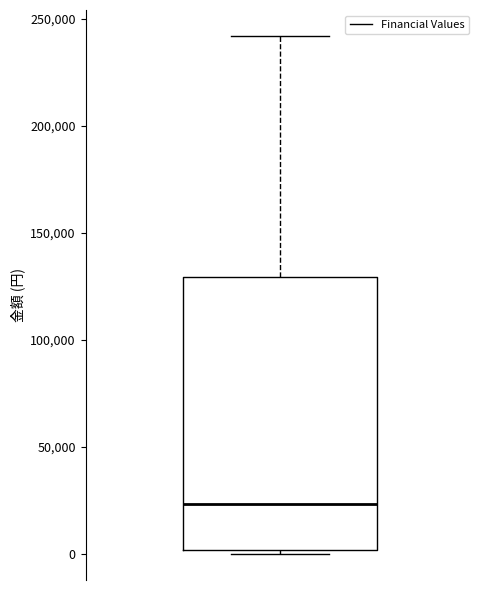

Where is the upper edge of the box on the y-axis? The values are not printed on the chart, so give them approximately, as read against the axis.

130000